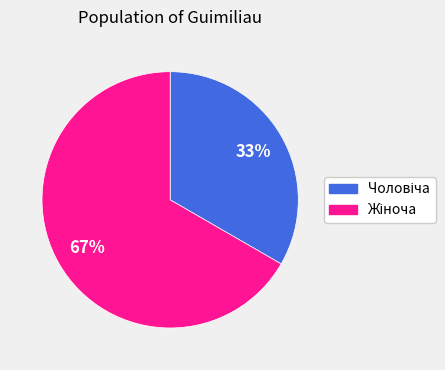

To the nearest percent, what is the average slice percentage?

50%